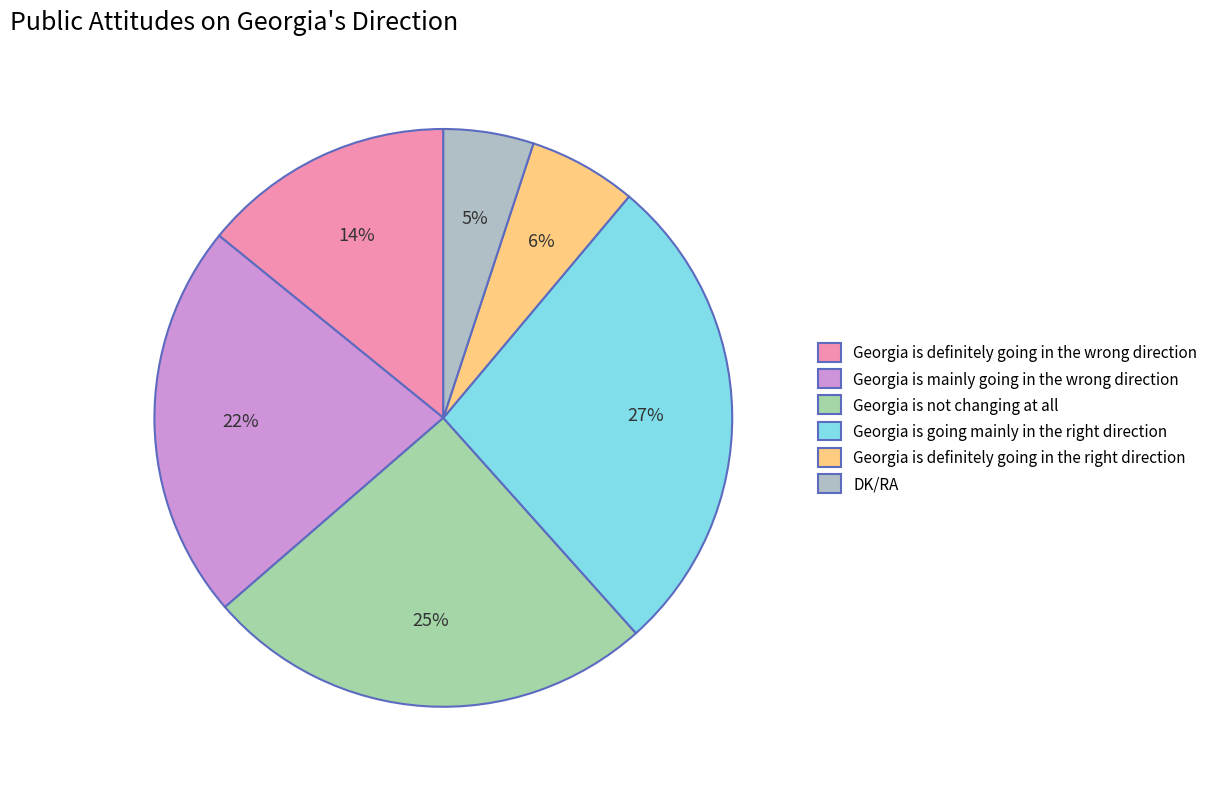

Which slice is the largest?

Georgia is going mainly in the right direction